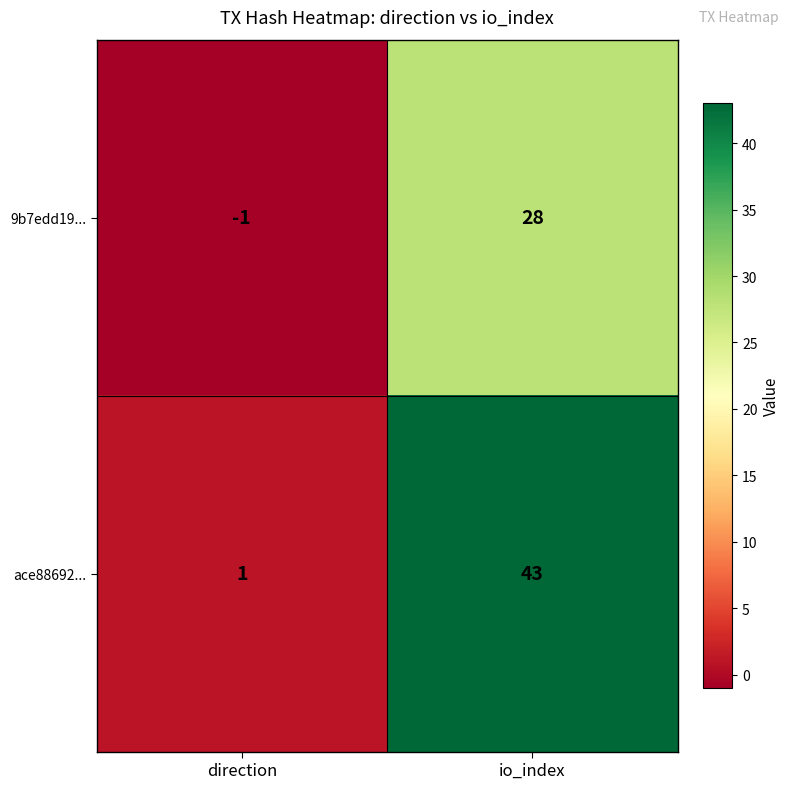

The value of ace88692... at direction is 0. True or false?

False